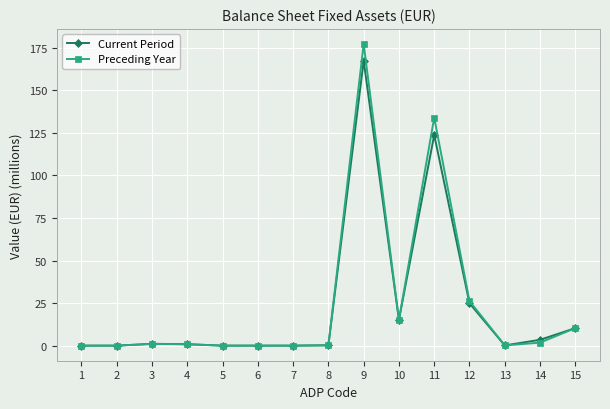

Rank the series by their maximum value, from highest to lowest.

Preceding Year, Current Period